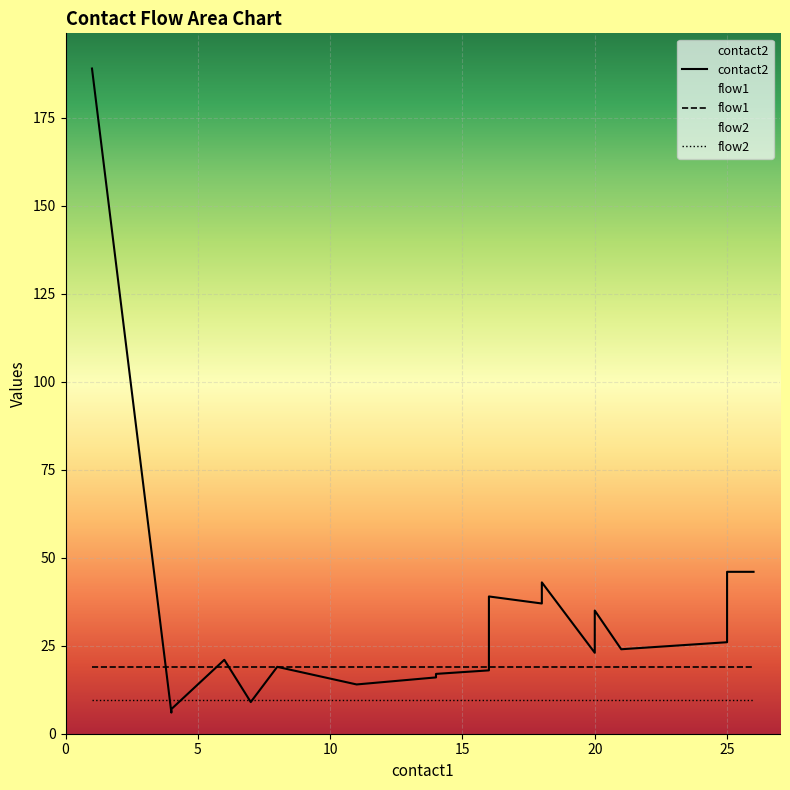

Which category has the highest value across all series?

1